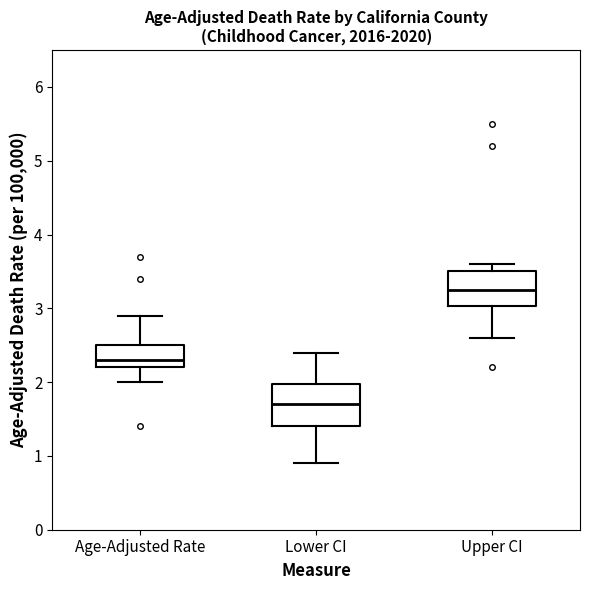

Comparing the boxes themselves (not the whiskers), which one is the tallest?

Lower CI